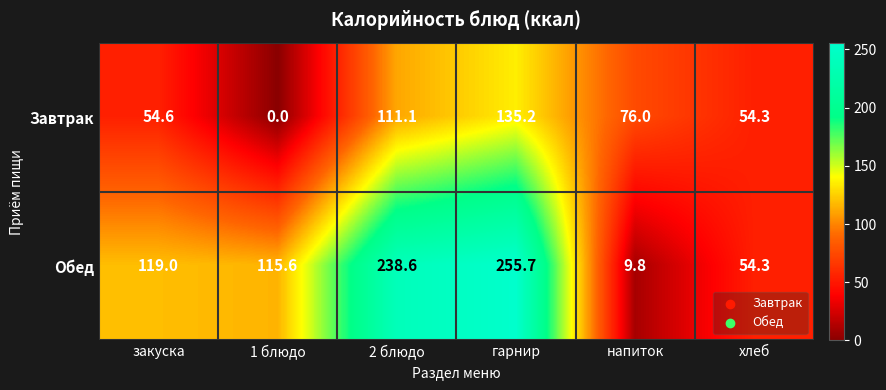

Reading left to right, list all the values displayed in this chart.

Завтрак: закуска=54.6	1 блюдо=0.0	2 блюдо=111.1	гарнир=135.2	напиток=76.0	хлеб=54.3
Обед: закуска=119.0	1 блюдо=115.6	2 блюдо=238.6	гарнир=255.7	напиток=9.8	хлеб=54.3